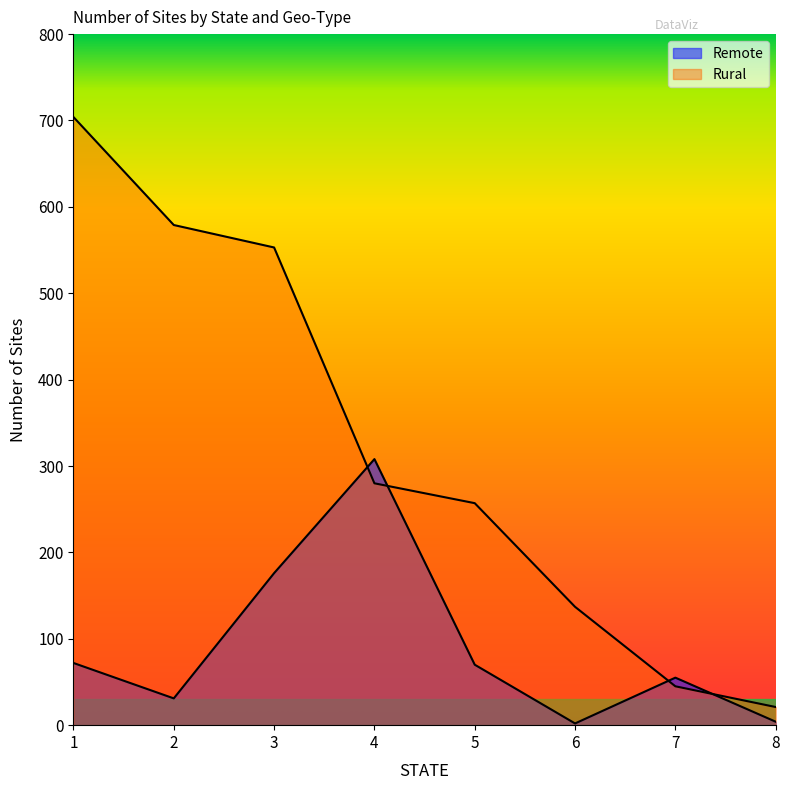

How many values in the Remote series exceed 70?

3